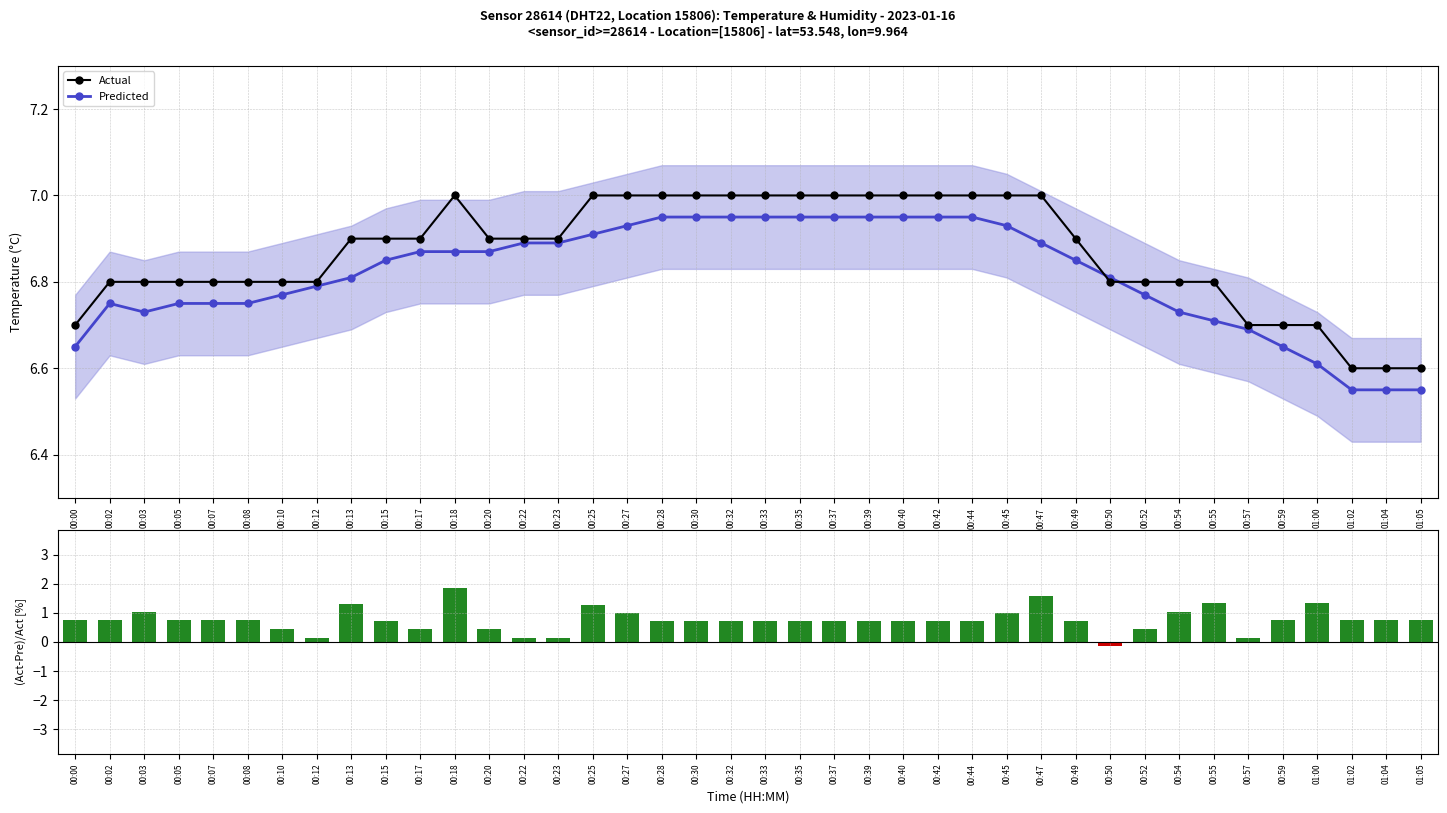

Reading left to right, list all the values displayed in this chart.

Predicted: 00:00=6.7	00:02=6.8	00:03=6.7	00:05=6.8	00:07=6.8	00:08=6.8	00:10=6.8	00:12=6.8	00:13=6.8	00:15=6.9	00:17=6.9	00:18=6.9	00:20=6.9	00:22=6.9	00:23=6.9	00:25=6.9	00:27=6.9	00:28=7.0	00:30=7.0	00:32=7.0	00:33=7.0	00:35=7.0	00:37=7.0	00:39=7.0	00:40=7.0	00:42=7.0	00:44=7.0	00:45=6.9	00:47=6.9	00:49=6.9	00:50=6.8	00:52=6.8	00:54=6.7	00:55=6.7	00:57=6.7	00:59=6.7	01:00=6.6	01:02=6.5	01:04=6.5	01:05=6.5
Actual: 00:00=6.7	00:02=6.8	00:03=6.8	00:05=6.8	00:07=6.8	00:08=6.8	00:10=6.8	00:12=6.8	00:13=6.9	00:15=6.9	00:17=6.9	00:18=7.0	00:20=6.9	00:22=6.9	00:23=6.9	00:25=7.0	00:27=7.0	00:28=7.0	00:30=7.0	00:32=7.0	00:33=7.0	00:35=7.0	00:37=7.0	00:39=7.0	00:40=7.0	00:42=7.0	00:44=7.0	00:45=7.0	00:47=7.0	00:49=6.9	00:50=6.8	00:52=6.8	00:54=6.8	00:55=6.8	00:57=6.7	00:59=6.7	01:00=6.7	01:02=6.6	01:04=6.6	01:05=6.6
(Actual-Pred)/Actual [%]: 00:00=0.7	00:02=0.7	00:03=1.0	00:05=0.7	00:07=0.7	00:08=0.7	00:10=0.4	00:12=0.1	00:13=1.3	00:15=0.7	00:17=0.4	00:18=1.9	00:20=0.4	00:22=0.1	00:23=0.1	00:25=1.3	00:27=1.0	00:28=0.7	00:30=0.7	00:32=0.7	00:33=0.7	00:35=0.7	00:37=0.7	00:39=0.7	00:40=0.7	00:42=0.7	00:44=0.7	00:45=1.0	00:47=1.6	00:49=0.7	00:50=-0.1	00:52=0.4	00:54=1.0	00:55=1.3	00:57=0.1	00:59=0.7	01:00=1.3	01:02=0.8	01:04=0.8	01:05=0.8